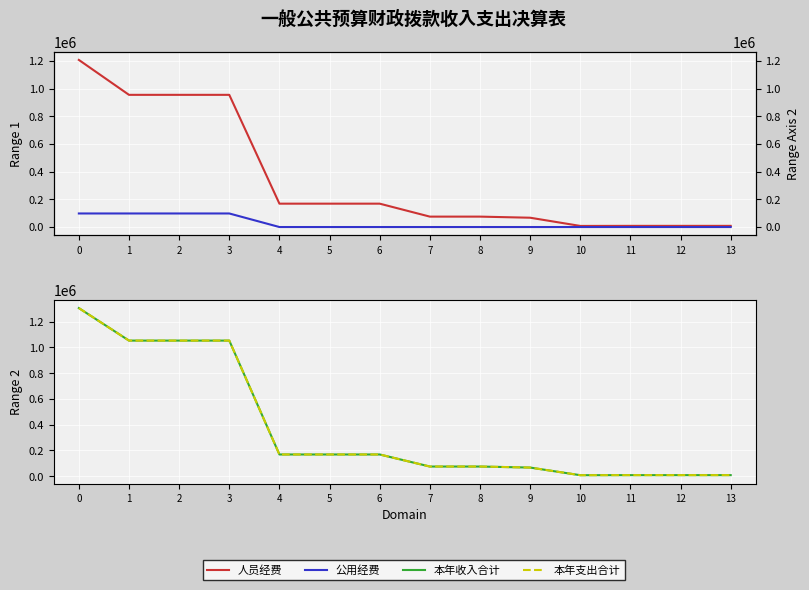

True or false: 公用经费 has a value of 39966.1 at 10.

False